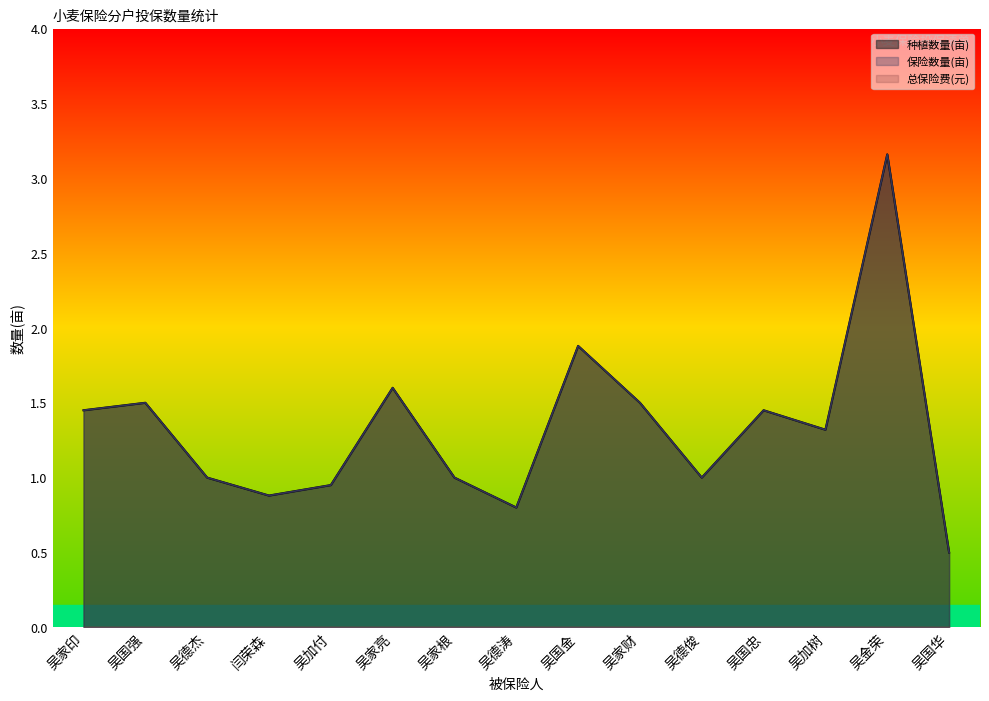

What is the difference between the second highest and second lowest values in the 保险数量(亩) series?

1.1